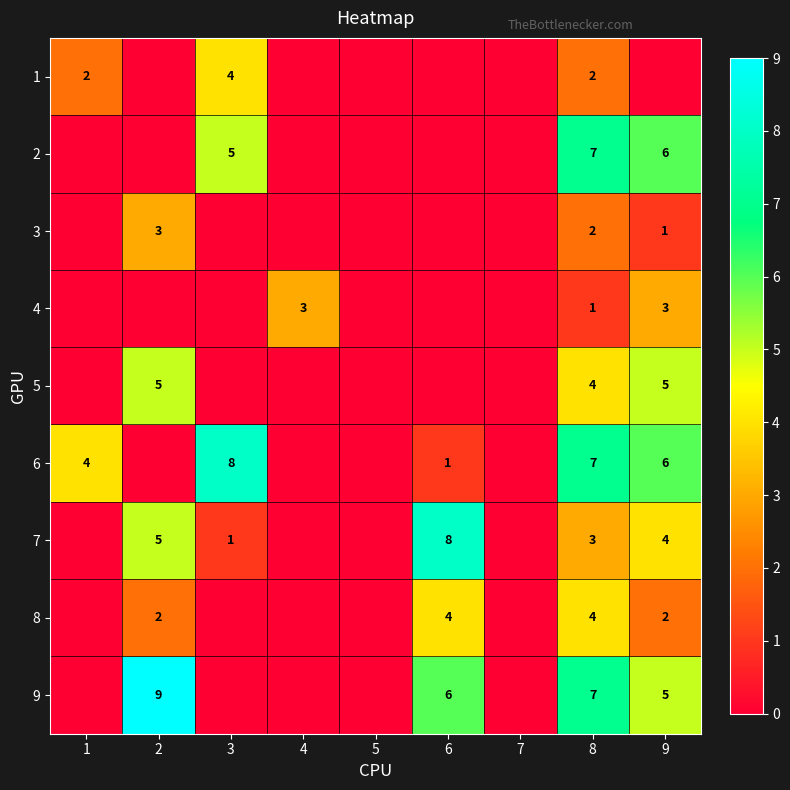

The 4 series shows 3 at 9. True or false?

True